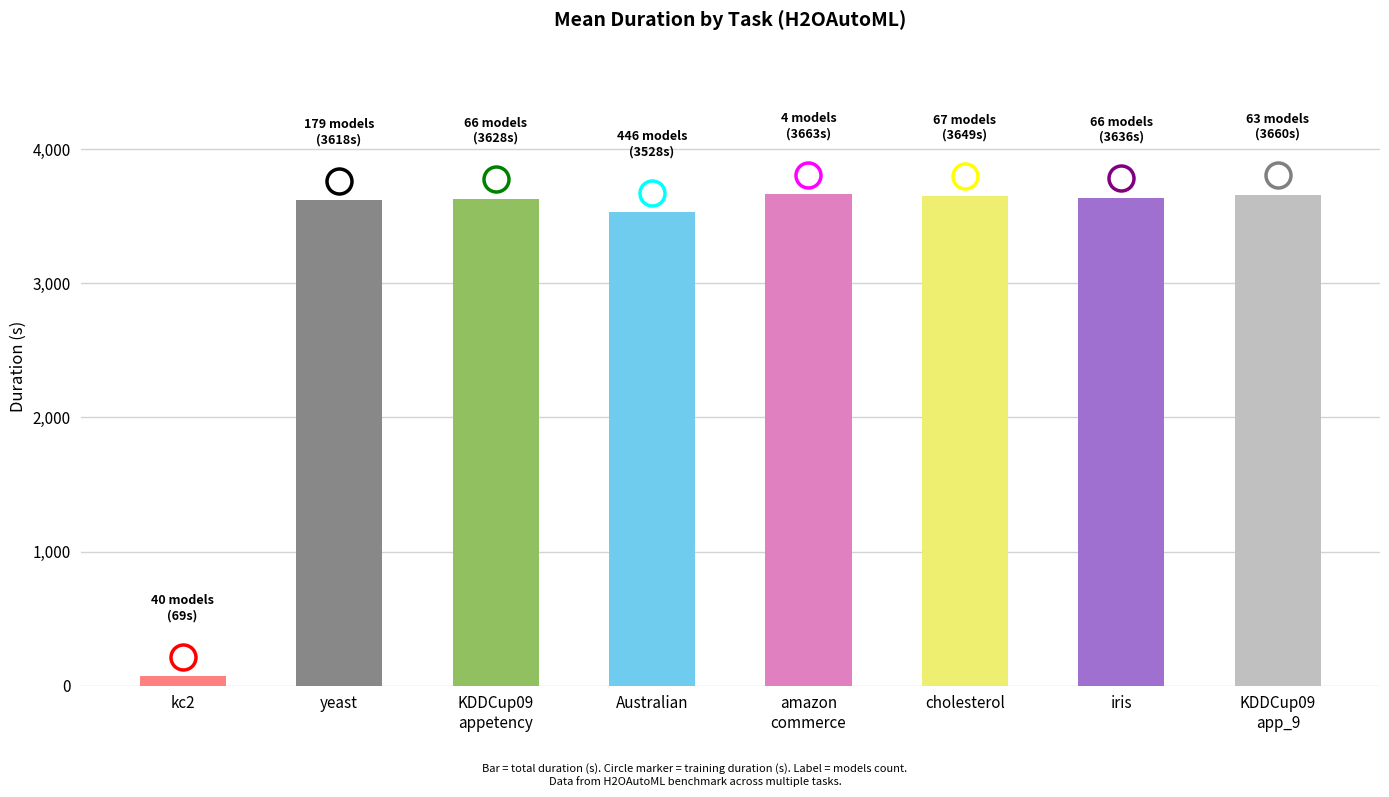

What position from the right is KDDCup09
app_9?

1